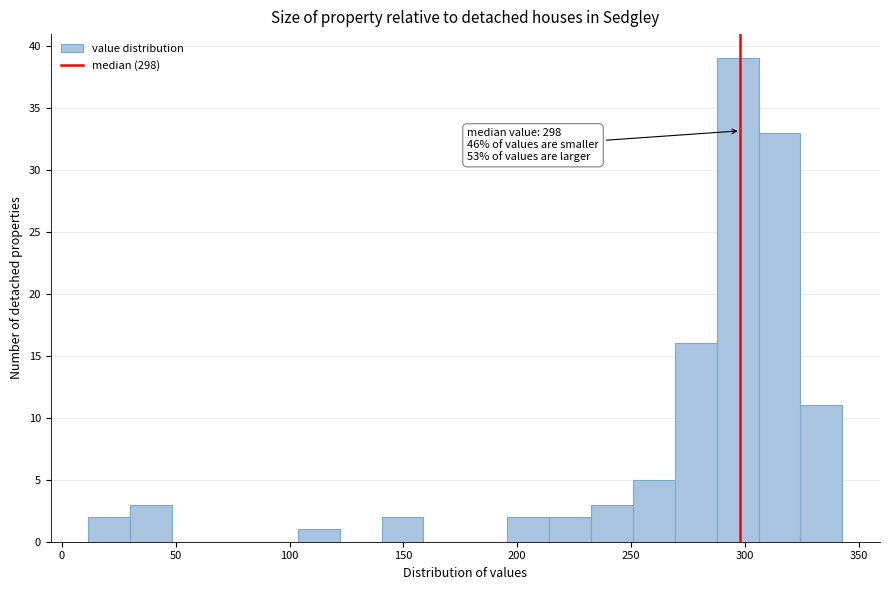

Around what value on the x-axis is the tallest bar? Give the approximate position of its centre, as read against the axis.

295